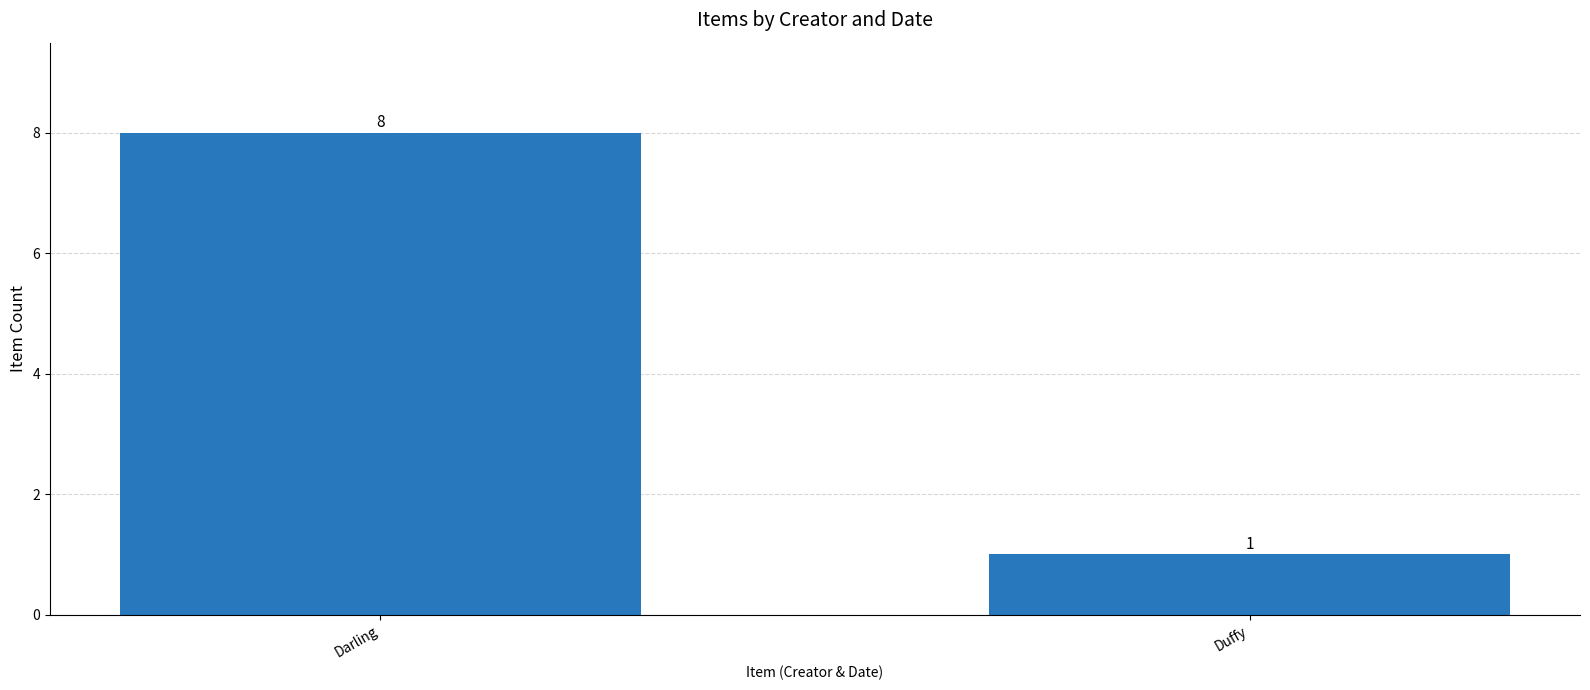

List the labels in order of value, largest first.

Darling, Duffy